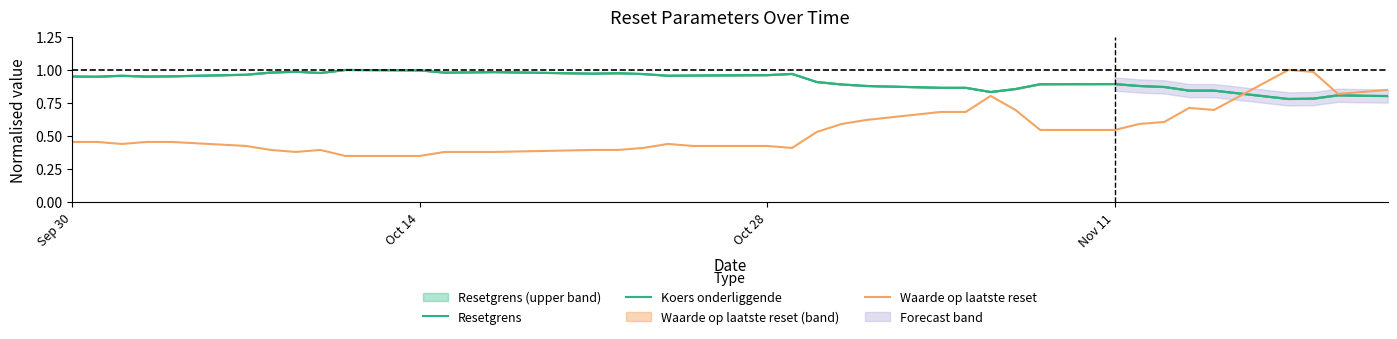

How many interior local peaks does the Resetgrens series have?

8